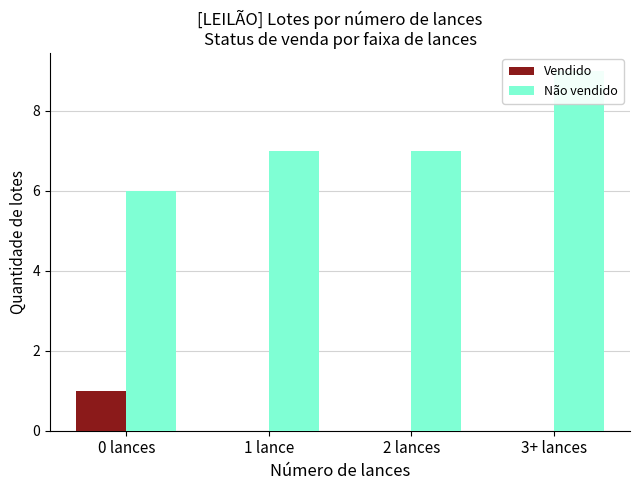

Rank the series by their average value, from lowest to highest.

Vendido, Não vendido